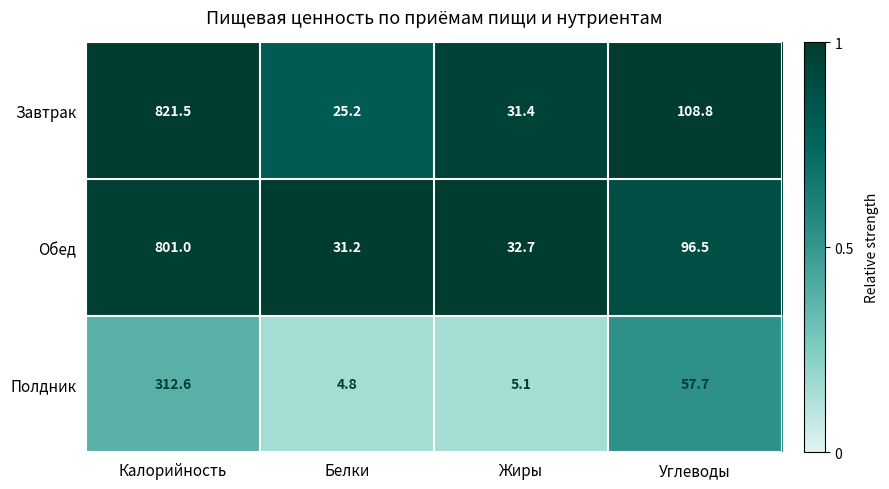

Rank the series by their maximum value, from lowest to highest.

Полдник, Обед, Завтрак